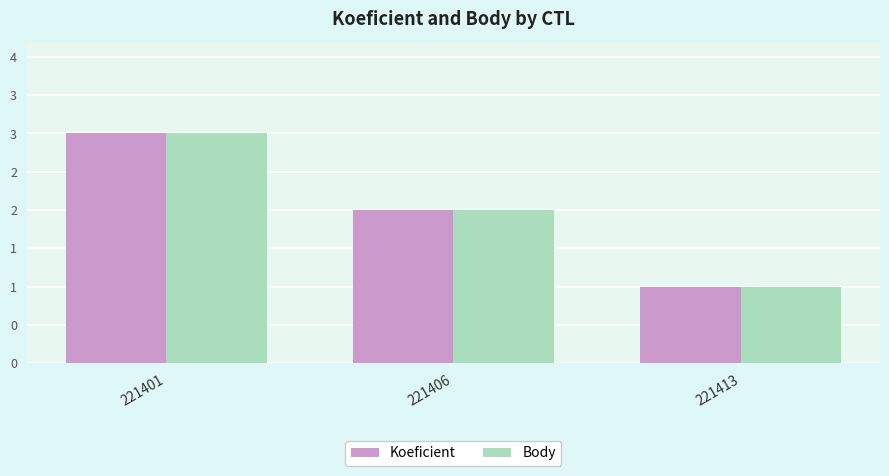

What is the smallest value displayed?

1